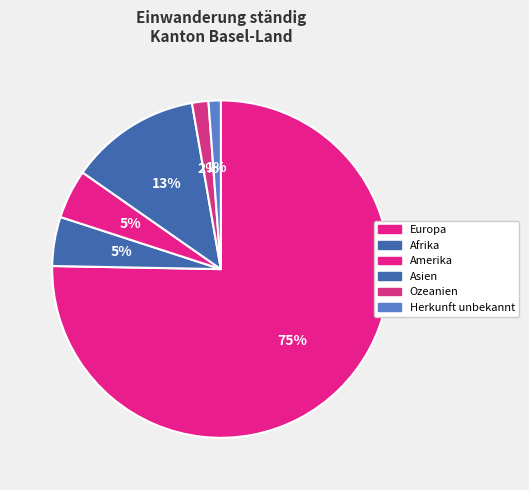

To the nearest percent, what percentage of the pie is Asien?

13%